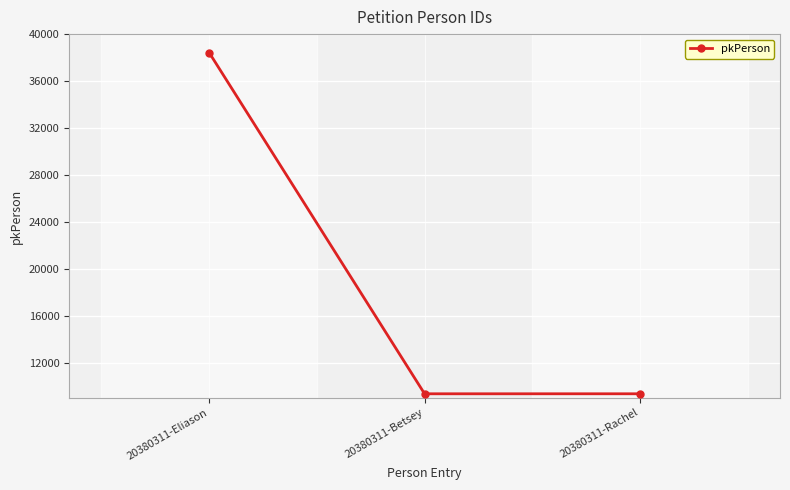

Is this an area chart (filled region under the line)?

No